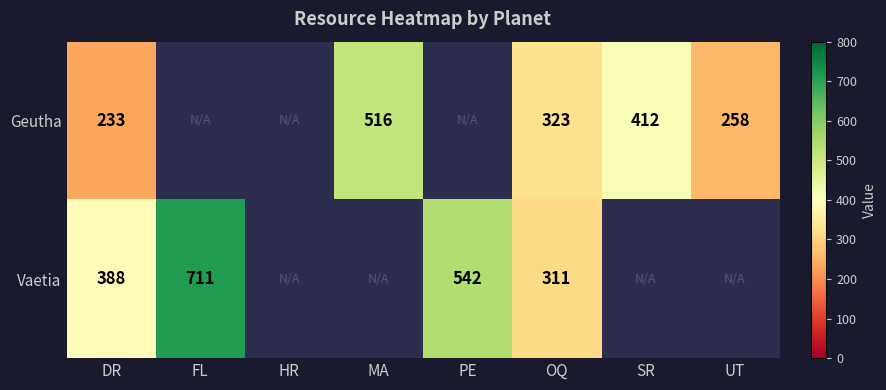

The value of Geutha at OQ is 323. True or false?

True